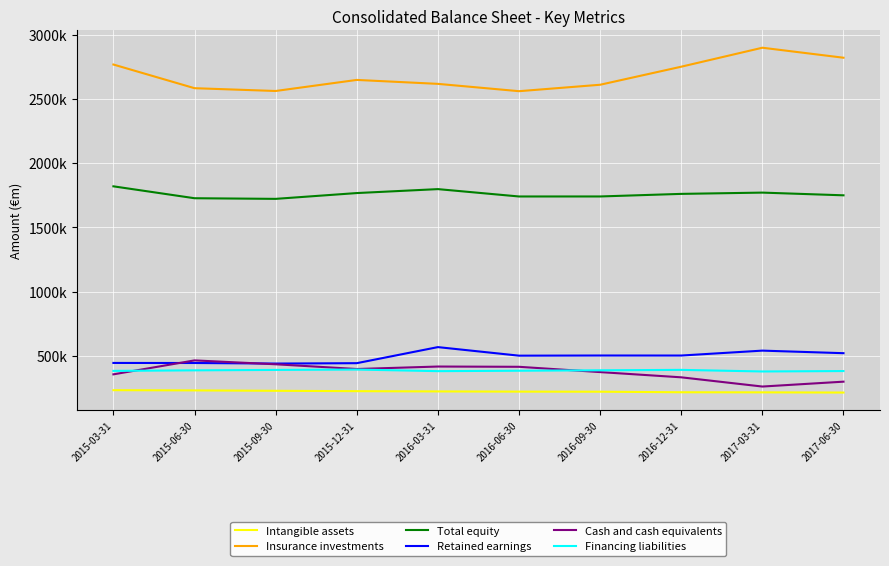

True or false: Financing liabilities has a value of 380928 at 2017-06-30.

True